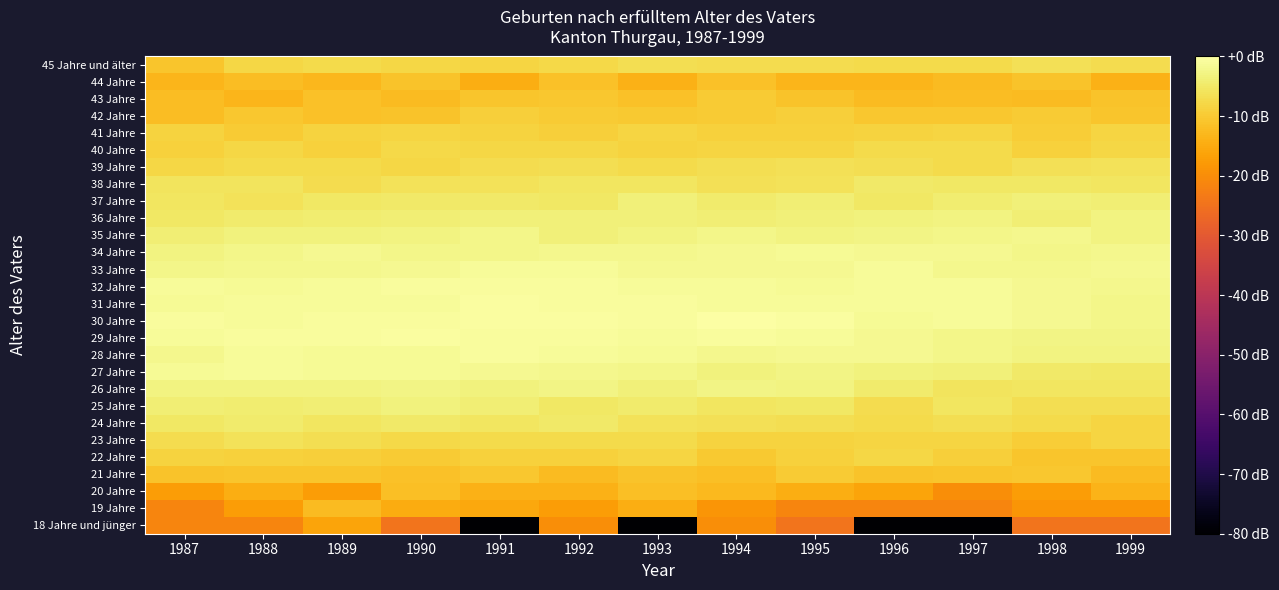

Which label corresponds to the largest value in the chart?

1994